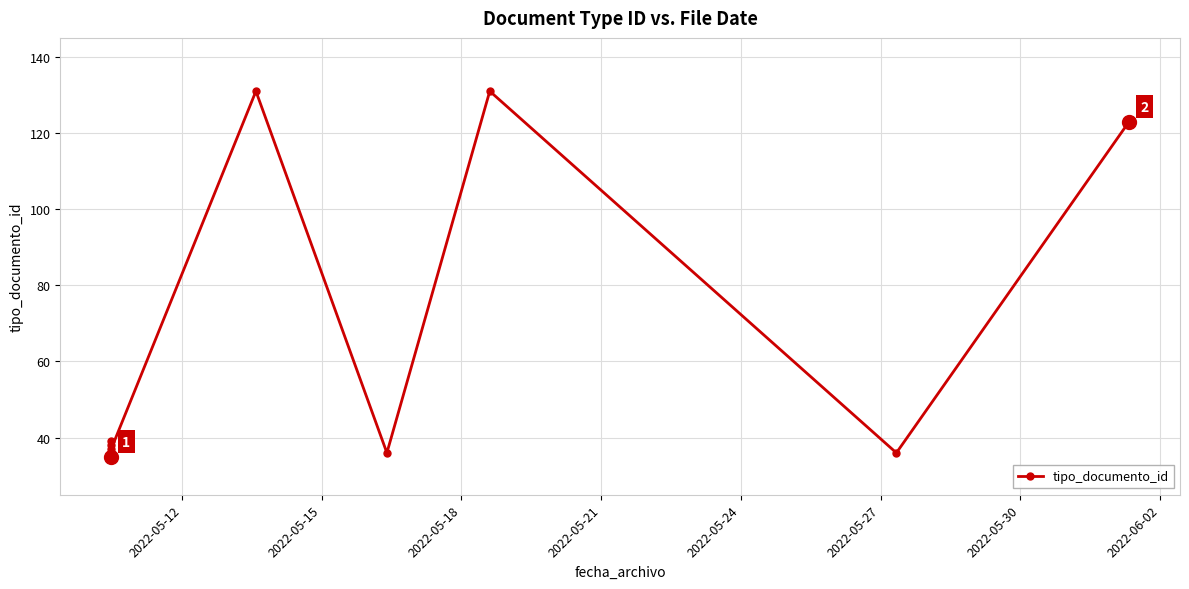

How many interior local valleys (lower than both neighbors) does the data have?

4